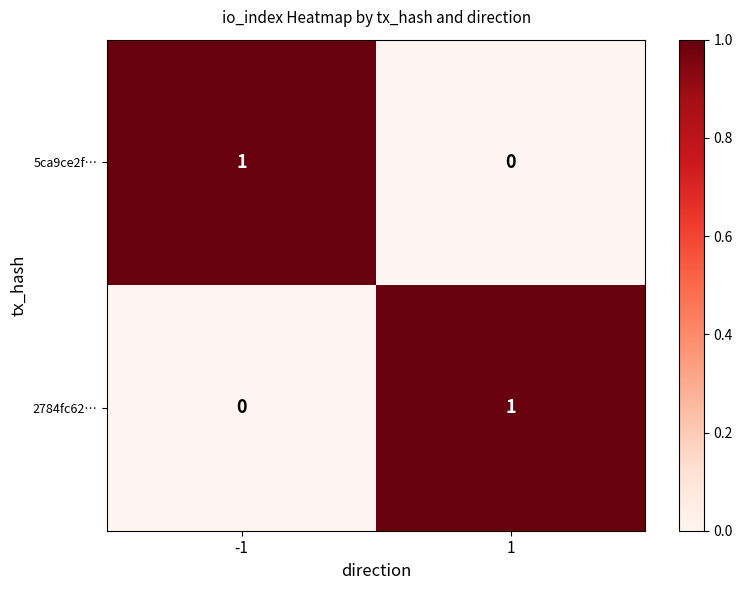

Is the value of 5ca9ce2f… at 1 greater than the value of 2784fc62… at 1?

No